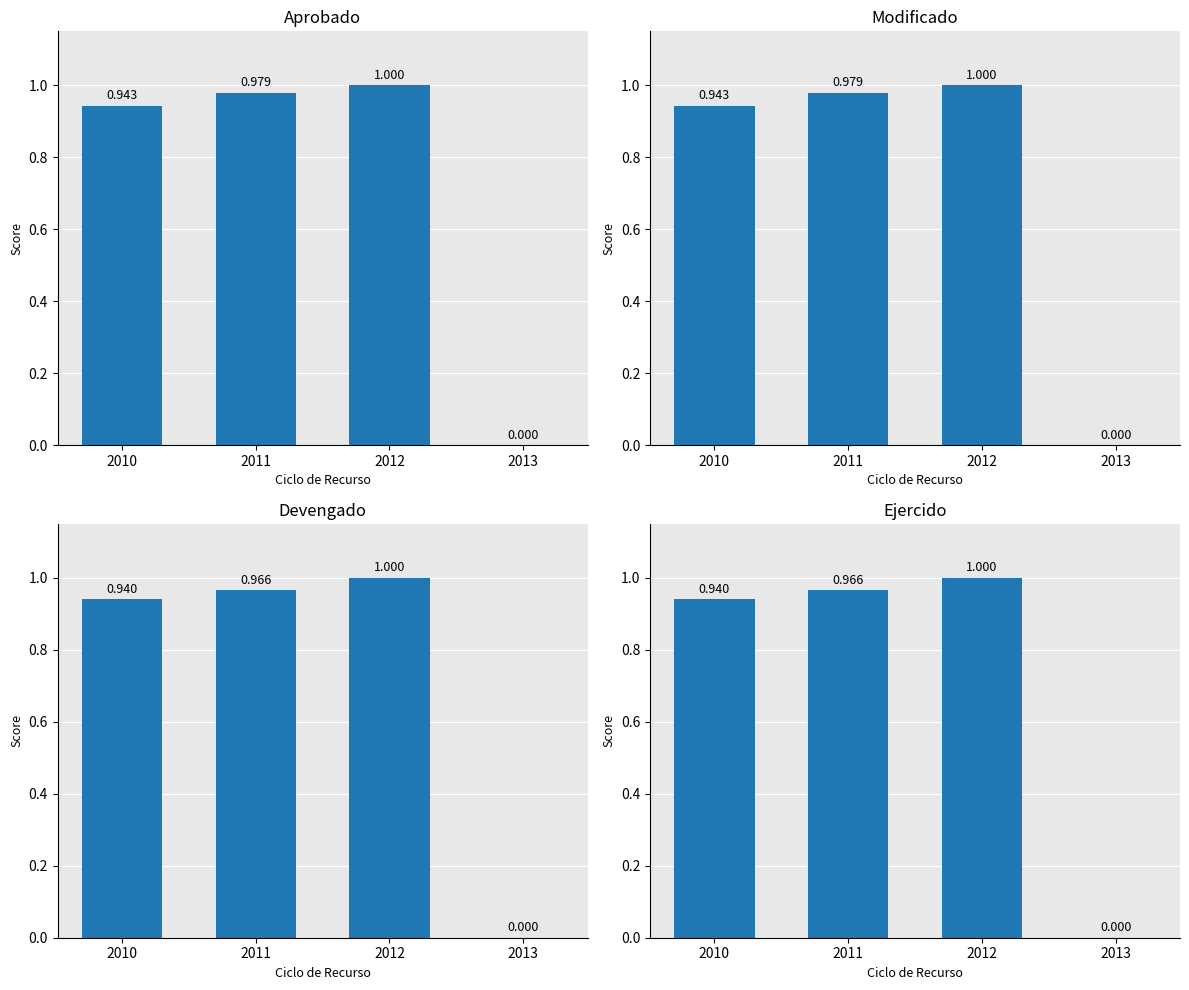

Is the value of Modificado at 2010 greater than the value of Aprobado at 2012?

No